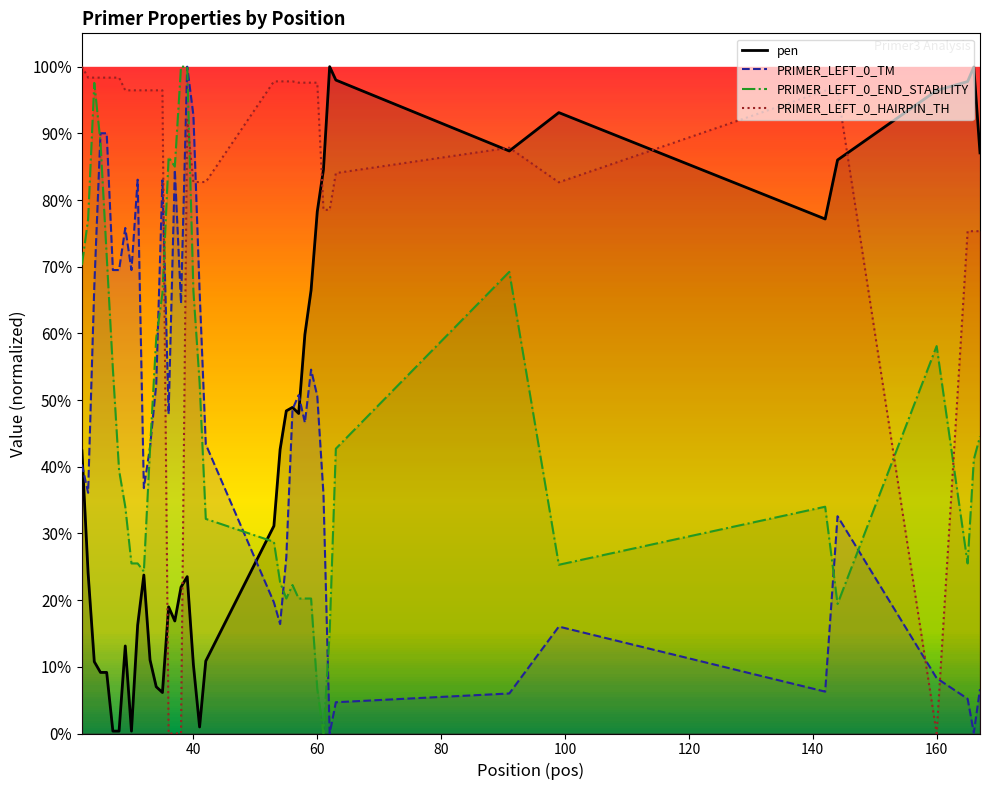

Is it true that pen equals 0.3 at 60?

False